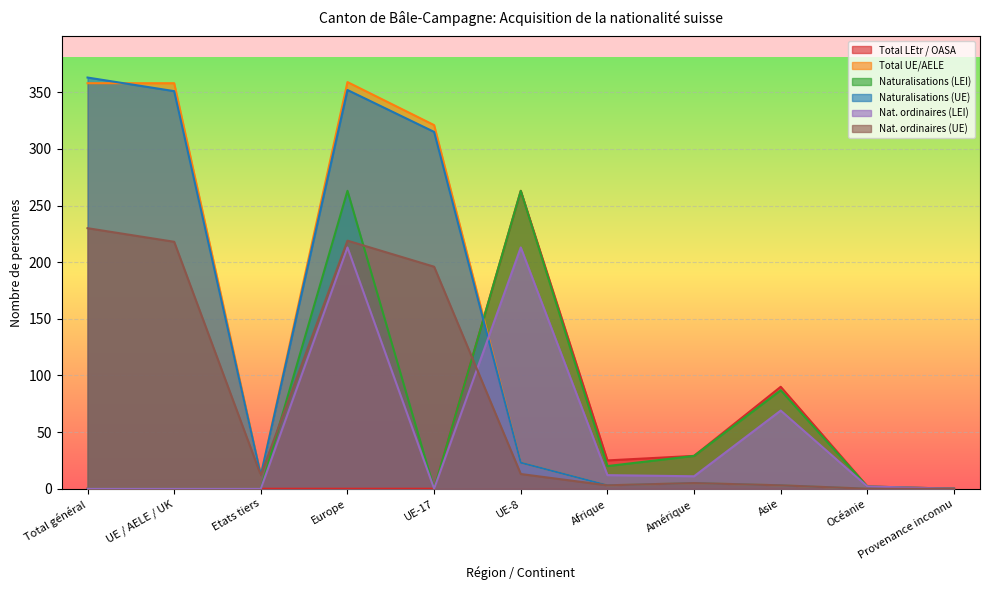

Which series ends up on top after the final intersection of Naturalisations (LEI) and Naturalisations (UE)?

Naturalisations (LEI)